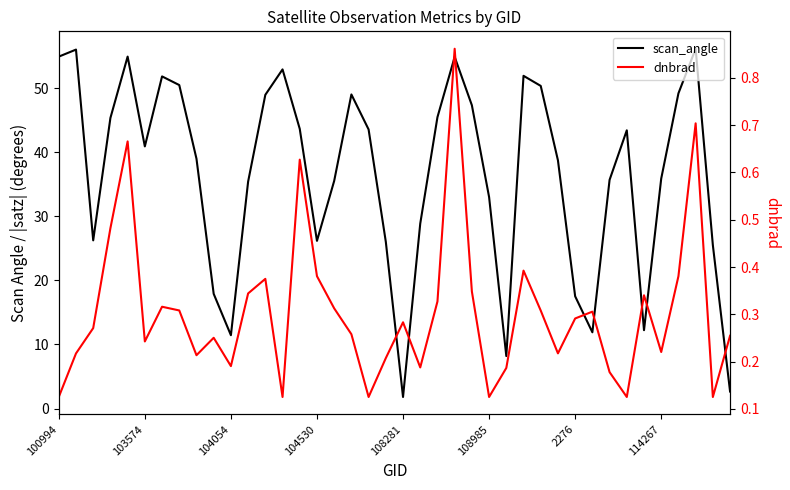

Does the chart display data point markers on the line(s)?

No